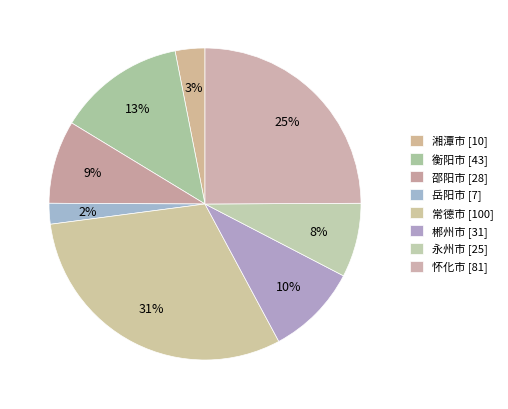

Rank the categories by value from highest to lowest.

常德市, 怀化市, 衡阳市, 郴州市, 邵阳市, 永州市, 湘潭市, 岳阳市